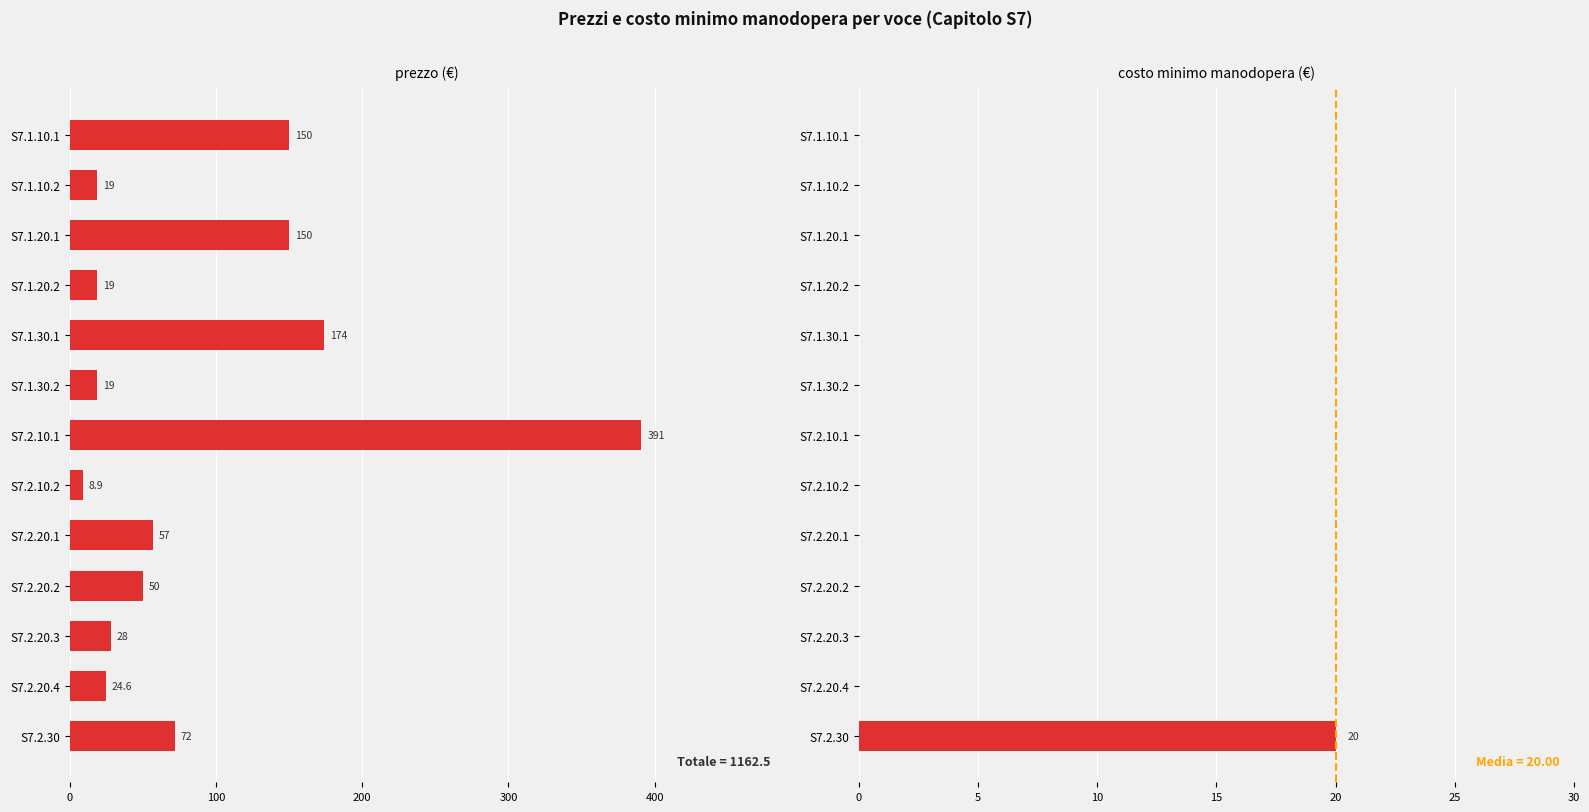

At how many categories does at least one series exceed 273?

1